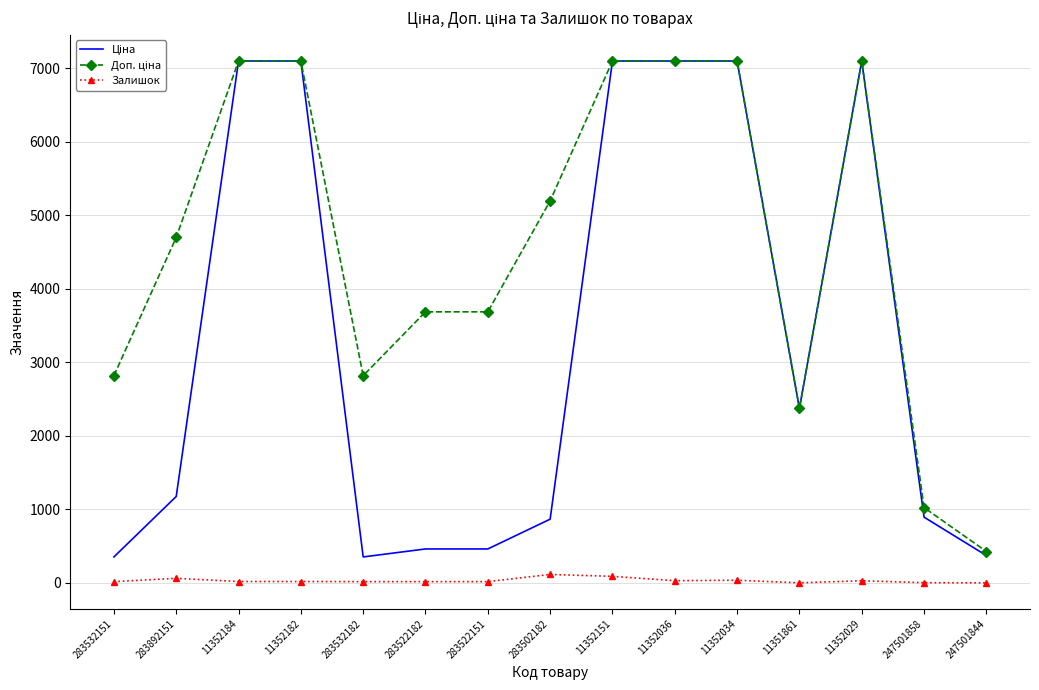

What is the maximum value shown in the chart?

7098.8